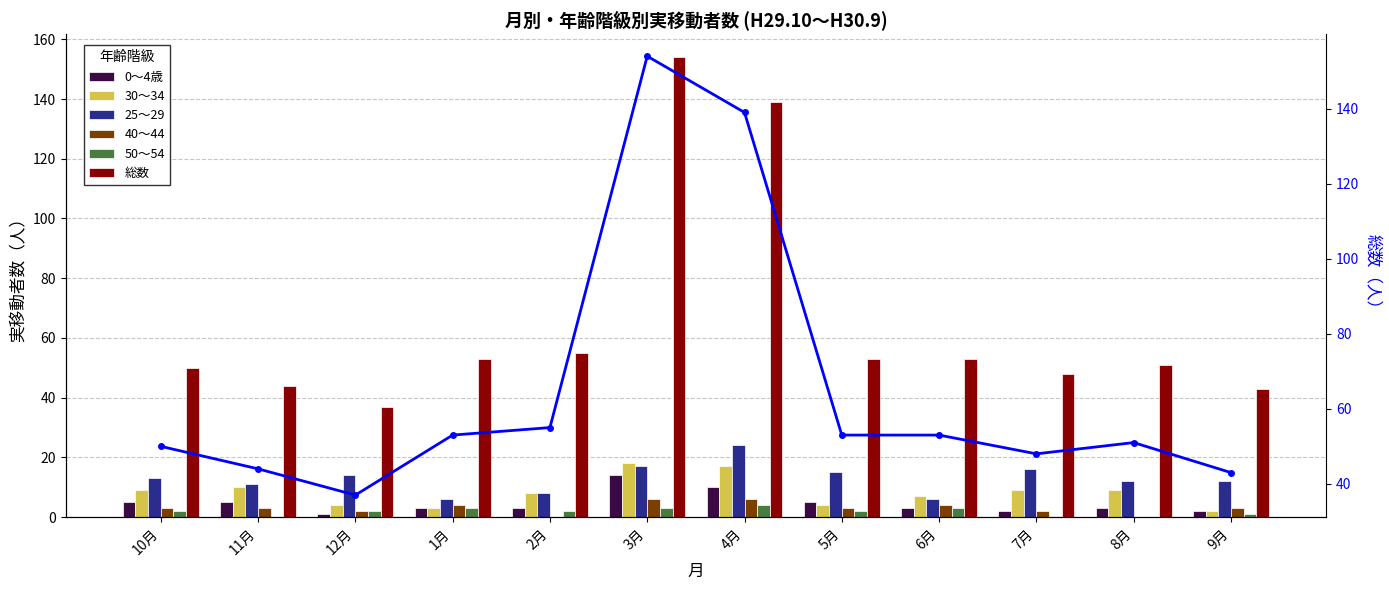

What is the label of the 9th bar from the left?

6月